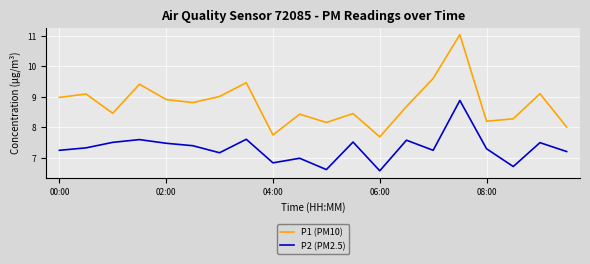

True or false: P2 (PM2.5) and P1 (PM10) cross at least once.

False